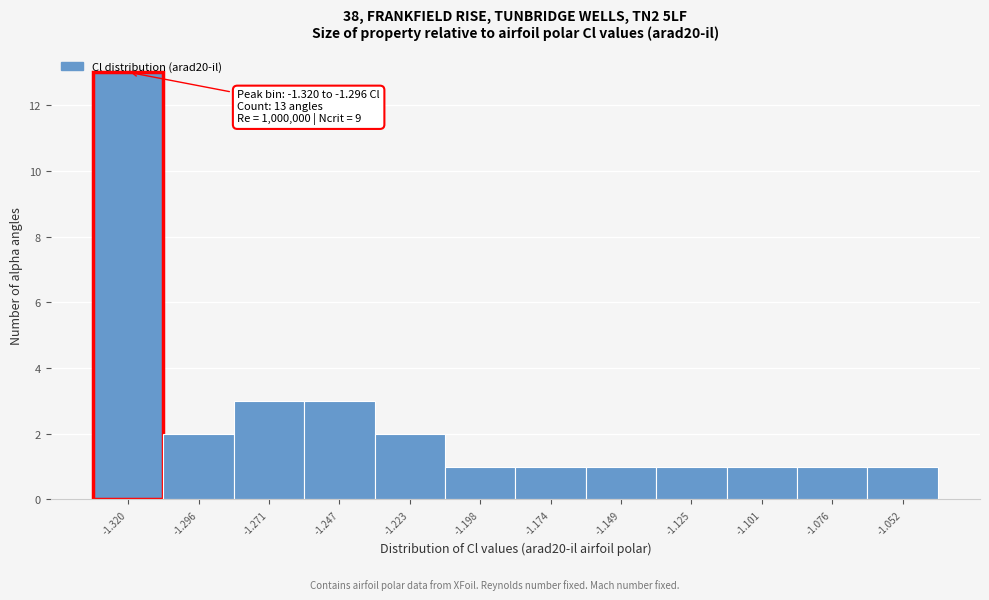

What is the difference between the maximum and minimum values?

12